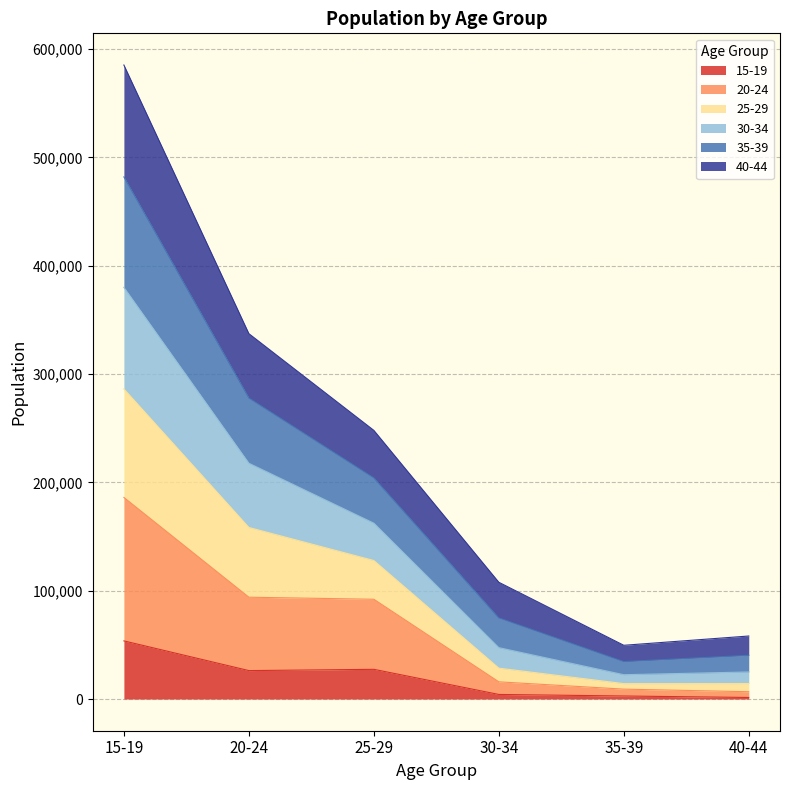

Where is 20-24 nearest to the value 96422?

20-24